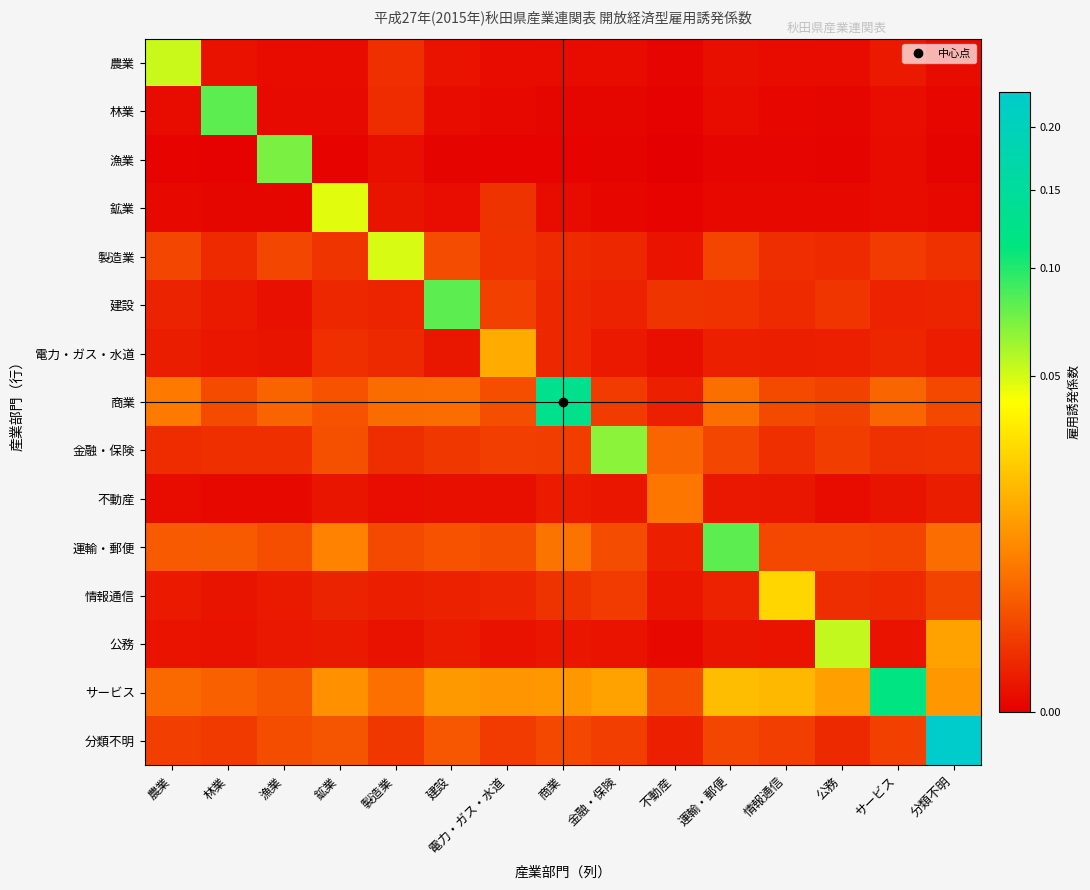

Reading right to left, extract all data points from this chart.

農業: 分類不明=0.0	サービス=0.0	公務=0.0	情報通信=0.0	運輸・郵便=0.0	不動産=0.0	金融・保険=0.0	商業=0.0	電力・ガス・水道=0.0	建設=0.0	製造業=0.0	鉱業=0.0	漁業=0.0	林業=0.0	農業=0.1
林業: 分類不明=0.0	サービス=0.0	公務=0.0	情報通信=0.0	運輸・郵便=0.0	不動産=0.0	金融・保険=0.0	商業=0.0	電力・ガス・水道=0.0	建設=0.0	製造業=0.0	鉱業=0.0	漁業=0.0	林業=0.1	農業=0.0
漁業: 分類不明=0.0	サービス=0.0	公務=0.0	情報通信=0.0	運輸・郵便=0.0	不動産=0.0	金融・保険=0.0	商業=0.0	電力・ガス・水道=0.0	建設=0.0	製造業=0.0	鉱業=0.0	漁業=0.1	林業=0.0	農業=0.0
鉱業: 分類不明=0.0	サービス=0.0	公務=0.0	情報通信=0.0	運輸・郵便=0.0	不動産=0.0	金融・保険=0.0	商業=0.0	電力・ガス・水道=0.0	建設=0.0	製造業=0.0	鉱業=0.0	漁業=0.0	林業=0.0	農業=0.0
製造業: 分類不明=0.0	サービス=0.0	公務=0.0	情報通信=0.0	運輸・郵便=0.0	不動産=0.0	金融・保険=0.0	商業=0.0	電力・ガス・水道=0.0	建設=0.0	製造業=0.0	鉱業=0.0	漁業=0.0	林業=0.0	農業=0.0
建設: 分類不明=0.0	サービス=0.0	公務=0.0	情報通信=0.0	運輸・郵便=0.0	不動産=0.0	金融・保険=0.0	商業=0.0	電力・ガス・水道=0.0	建設=0.1	製造業=0.0	鉱業=0.0	漁業=0.0	林業=0.0	農業=0.0
電力・ガス・水道: 分類不明=0.0	サービス=0.0	公務=0.0	情報通信=0.0	運輸・郵便=0.0	不動産=0.0	金融・保険=0.0	商業=0.0	電力・ガス・水道=0.0	建設=0.0	製造業=0.0	鉱業=0.0	漁業=0.0	林業=0.0	農業=0.0
商業: 分類不明=0.0	サービス=0.0	公務=0.0	情報通信=0.0	運輸・郵便=0.0	不動産=0.0	金融・保険=0.0	商業=0.1	電力・ガス・水道=0.0	建設=0.0	製造業=0.0	鉱業=0.0	漁業=0.0	林業=0.0	農業=0.0
金融・保険: 分類不明=0.0	サービス=0.0	公務=0.0	情報通信=0.0	運輸・郵便=0.0	不動産=0.0	金融・保険=0.1	商業=0.0	電力・ガス・水道=0.0	建設=0.0	製造業=0.0	鉱業=0.0	漁業=0.0	林業=0.0	農業=0.0
不動産: 分類不明=0.0	サービス=0.0	公務=0.0	情報通信=0.0	運輸・郵便=0.0	不動産=0.0	金融・保険=0.0	商業=0.0	電力・ガス・水道=0.0	建設=0.0	製造業=0.0	鉱業=0.0	漁業=0.0	林業=0.0	農業=0.0
運輸・郵便: 分類不明=0.0	サービス=0.0	公務=0.0	情報通信=0.0	運輸・郵便=0.1	不動産=0.0	金融・保険=0.0	商業=0.0	電力・ガス・水道=0.0	建設=0.0	製造業=0.0	鉱業=0.0	漁業=0.0	林業=0.0	農業=0.0
情報通信: 分類不明=0.0	サービス=0.0	公務=0.0	情報通信=0.0	運輸・郵便=0.0	不動産=0.0	金融・保険=0.0	商業=0.0	電力・ガス・水道=0.0	建設=0.0	製造業=0.0	鉱業=0.0	漁業=0.0	林業=0.0	農業=0.0
公務: 分類不明=0.0	サービス=0.0	公務=0.1	情報通信=0.0	運輸・郵便=0.0	不動産=0.0	金融・保険=0.0	商業=0.0	電力・ガス・水道=0.0	建設=0.0	製造業=0.0	鉱業=0.0	漁業=0.0	林業=0.0	農業=0.0
サービス: 分類不明=0.0	サービス=0.1	公務=0.0	情報通信=0.0	運輸・郵便=0.0	不動産=0.0	金融・保険=0.0	商業=0.0	電力・ガス・水道=0.0	建設=0.0	製造業=0.0	鉱業=0.0	漁業=0.0	林業=0.0	農業=0.0
分類不明: 分類不明=0.2	サービス=0.0	公務=0.0	情報通信=0.0	運輸・郵便=0.0	不動産=0.0	金融・保険=0.0	商業=0.0	電力・ガス・水道=0.0	建設=0.0	製造業=0.0	鉱業=0.0	漁業=0.0	林業=0.0	農業=0.0